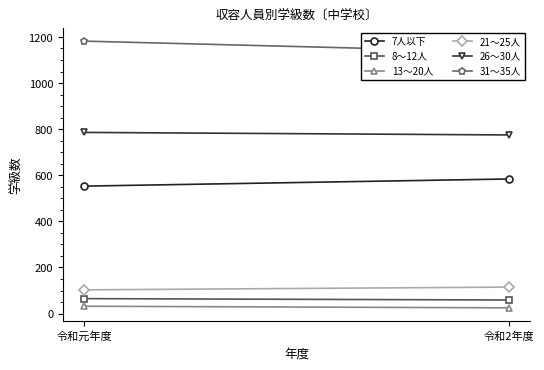

What is the sum of the 7人以下 values at 令和2年度 and 令和元年度?

1137